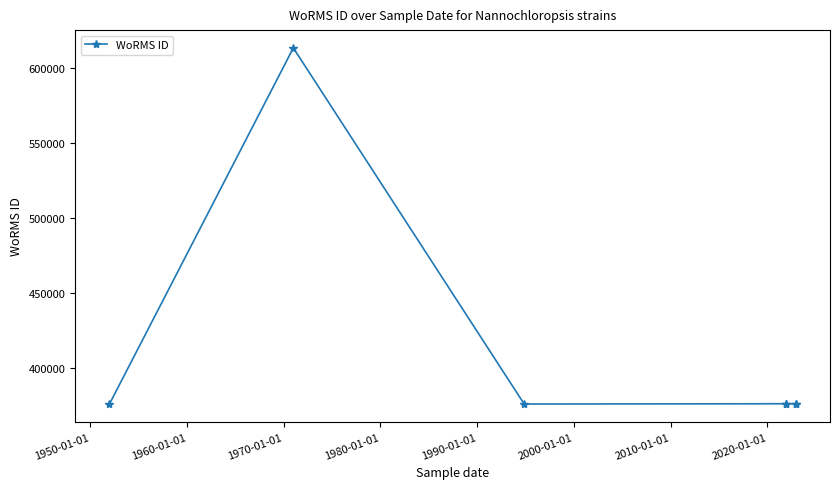

Which has a higher value, 2000-01-01 or 1950-01-01?

1950-01-01